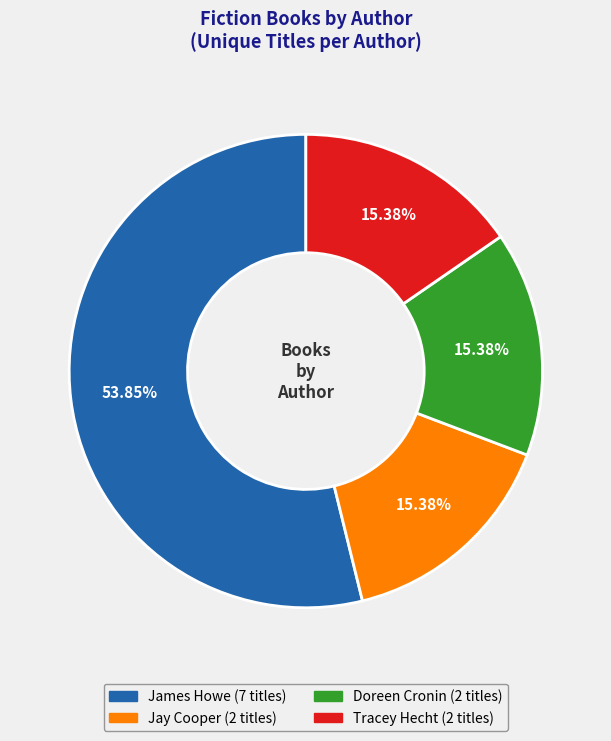

Is there any slice that represents more than half of the pie?

Yes